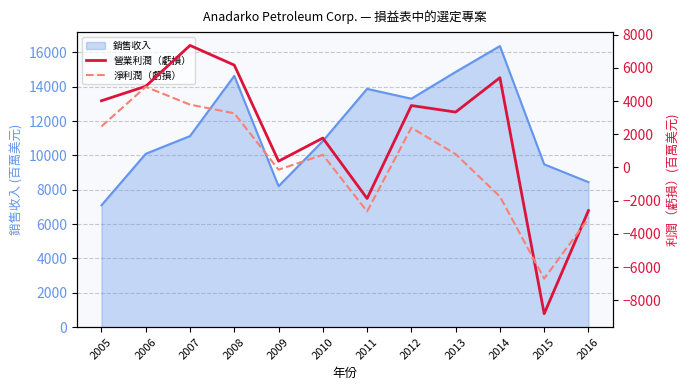

What value does the 淨利潤（虧損） series have at 2008?

3261